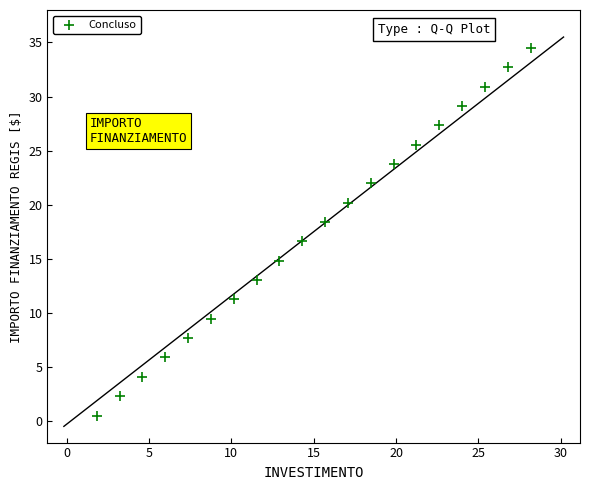

What is the range of Y values (max minus min)?

34.0